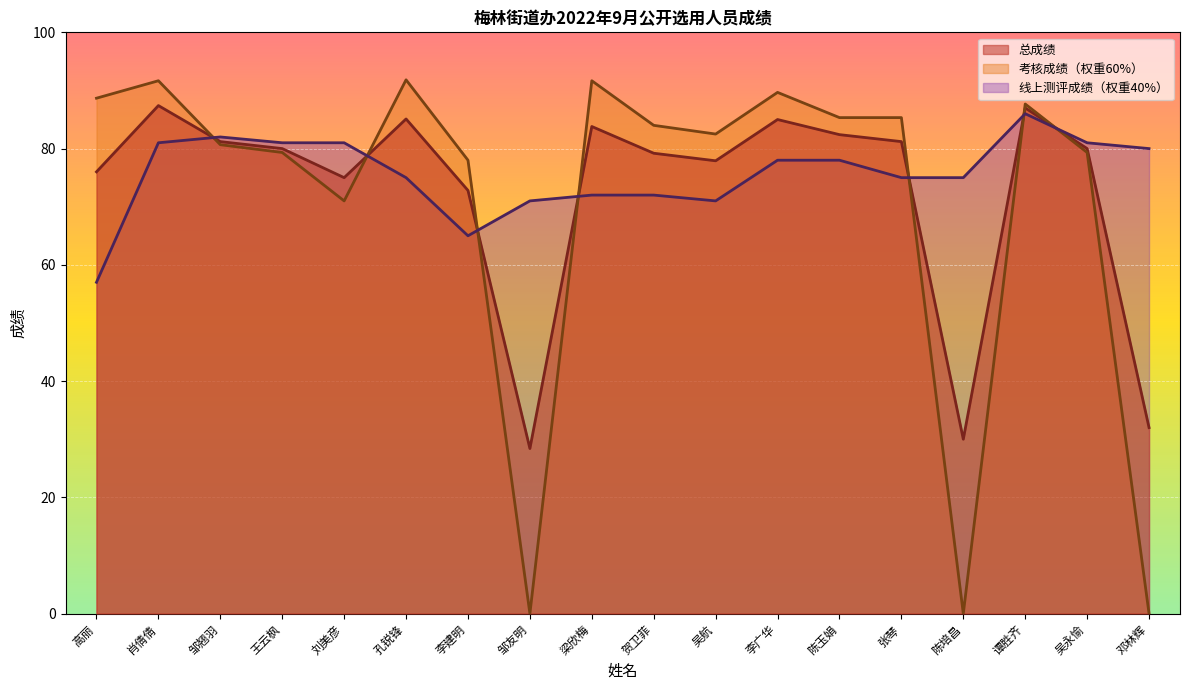

After their last crossing, which series has the higher values: 总成绩 or 考核成绩（权重60%）?

总成绩